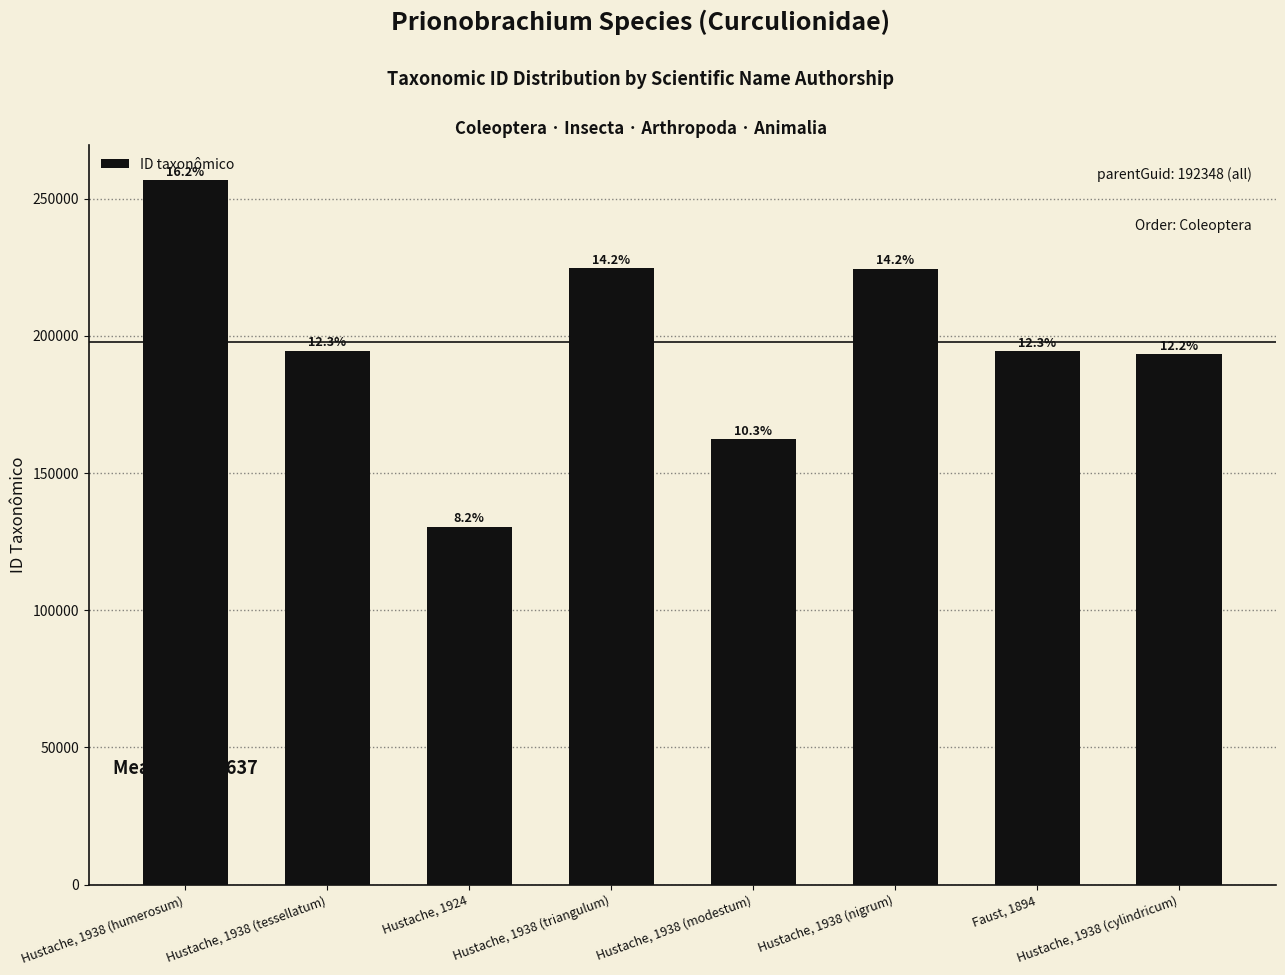

Are the bars horizontal?

No